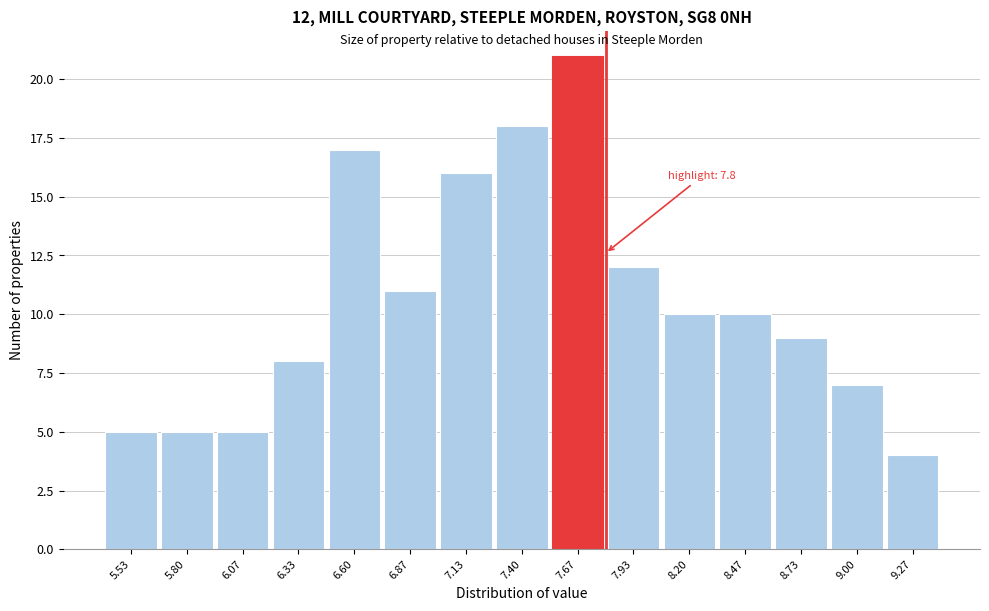

Which range on the x-axis has the tallest bar?

7.55 to 7.80